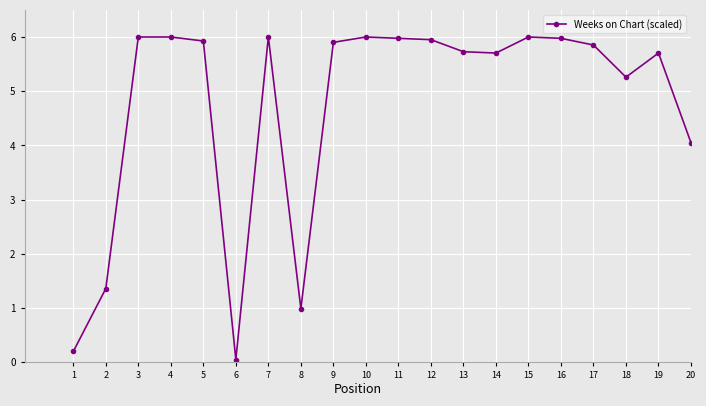

Between 3 and 9, which is larger?

3